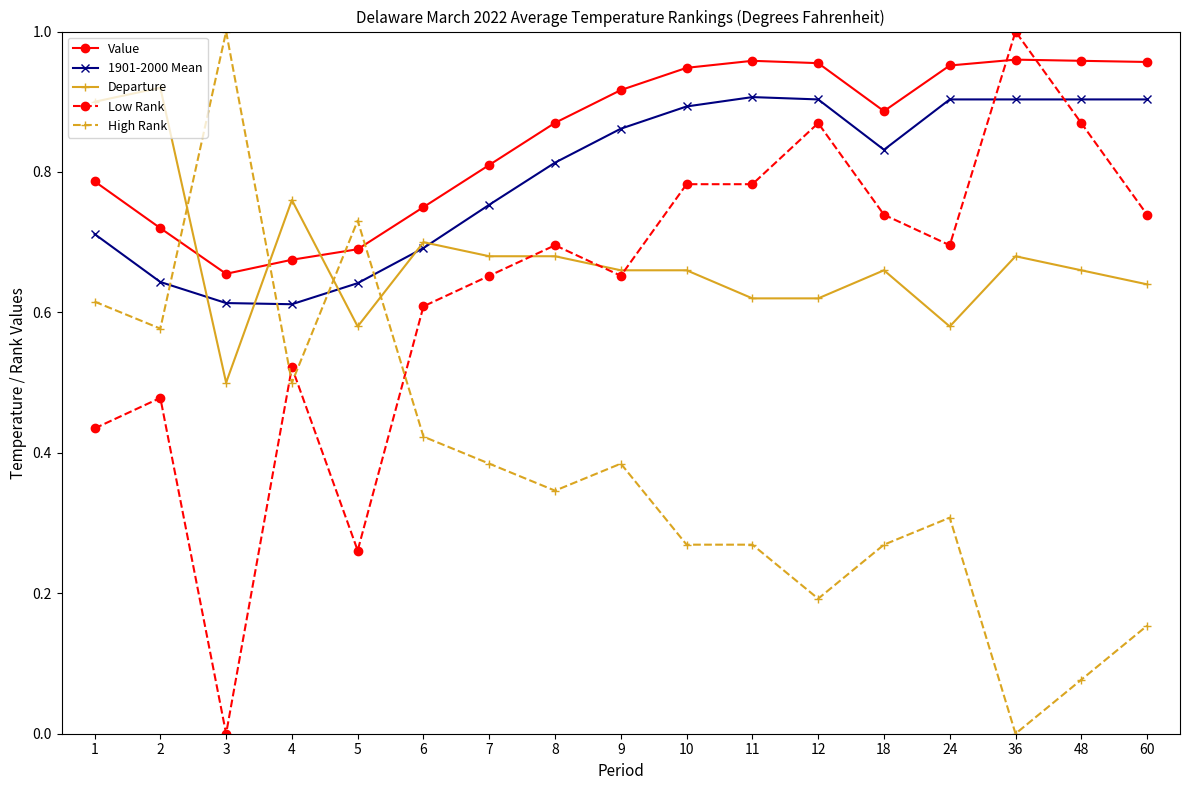

How many values in Low Rank are above zero?

16